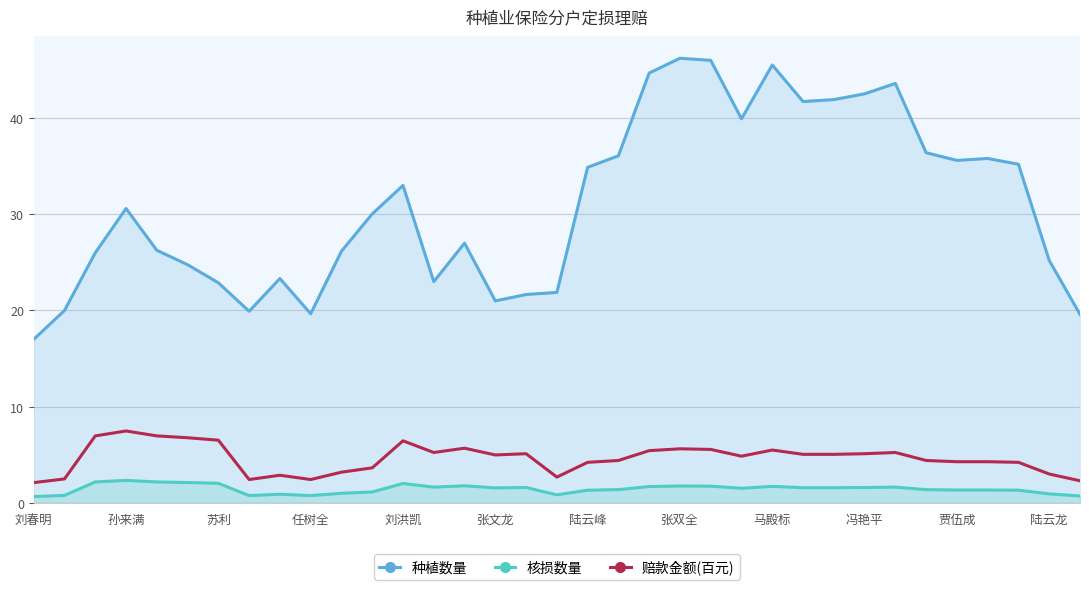

True or false: 种植数量 and 赔款金额(百元) cross at least once.

False